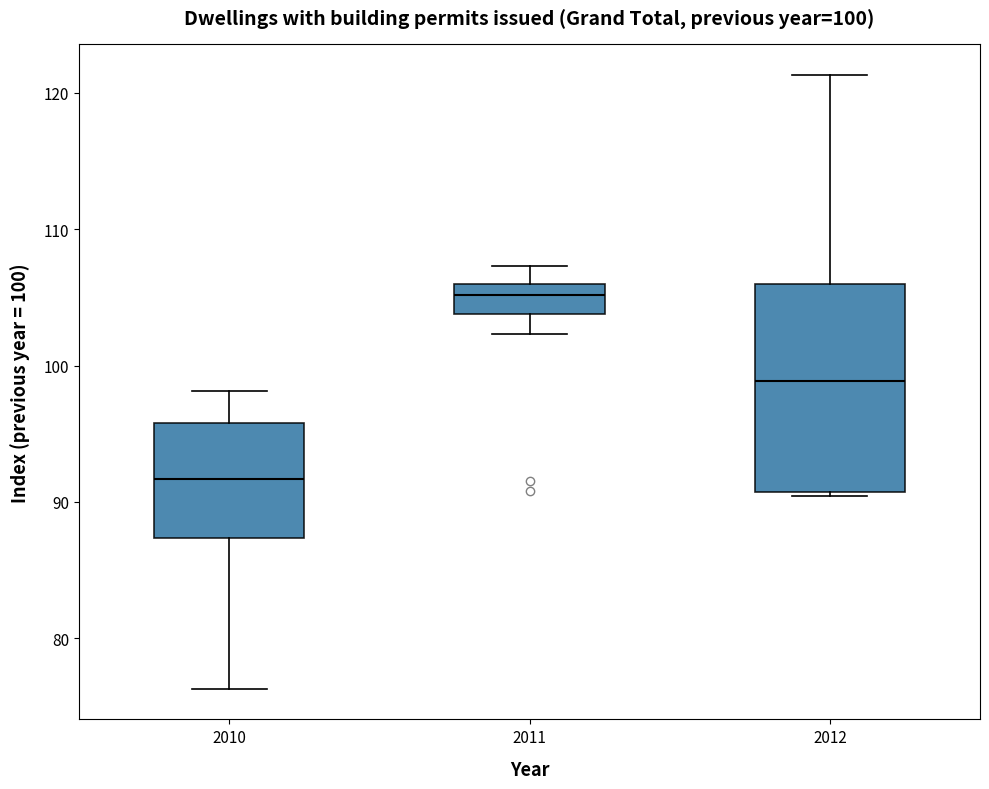

Which box's median line is the lowest?

2010